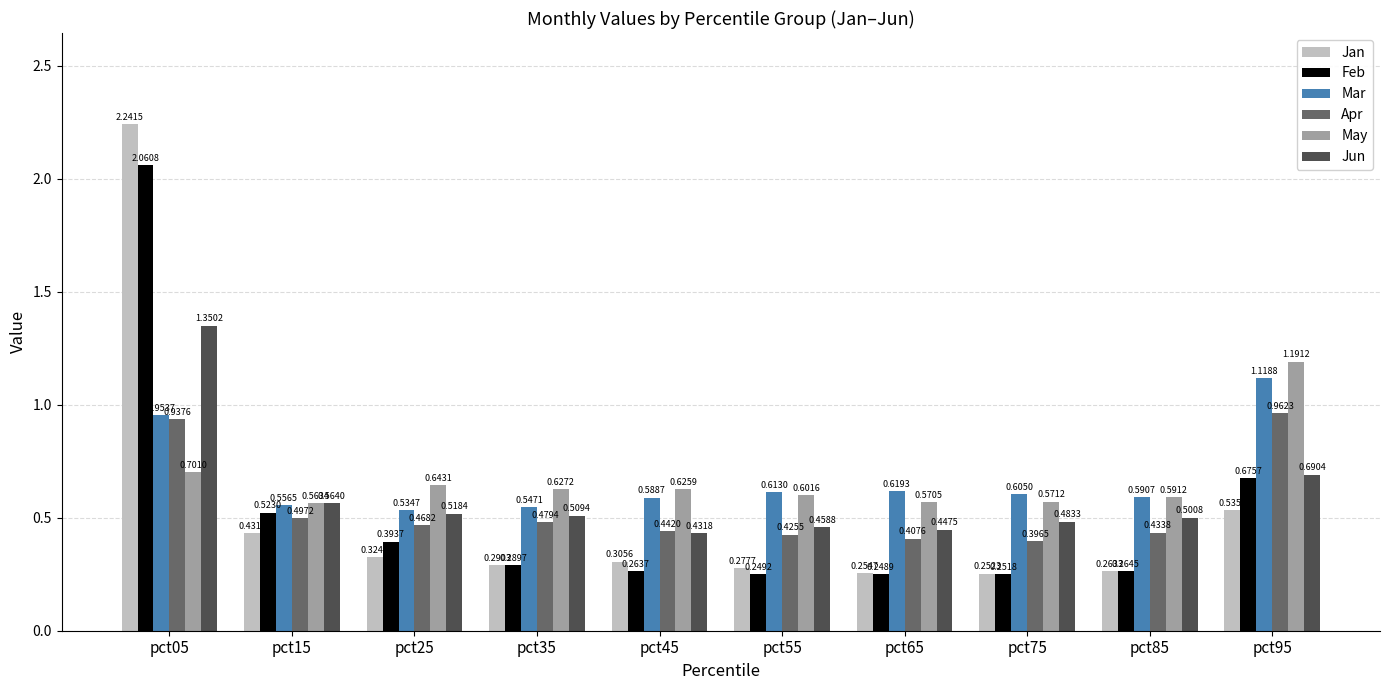

At pct15, list the series in order from smallest to largest.

Jan, Apr, Feb, Mar, May, Jun